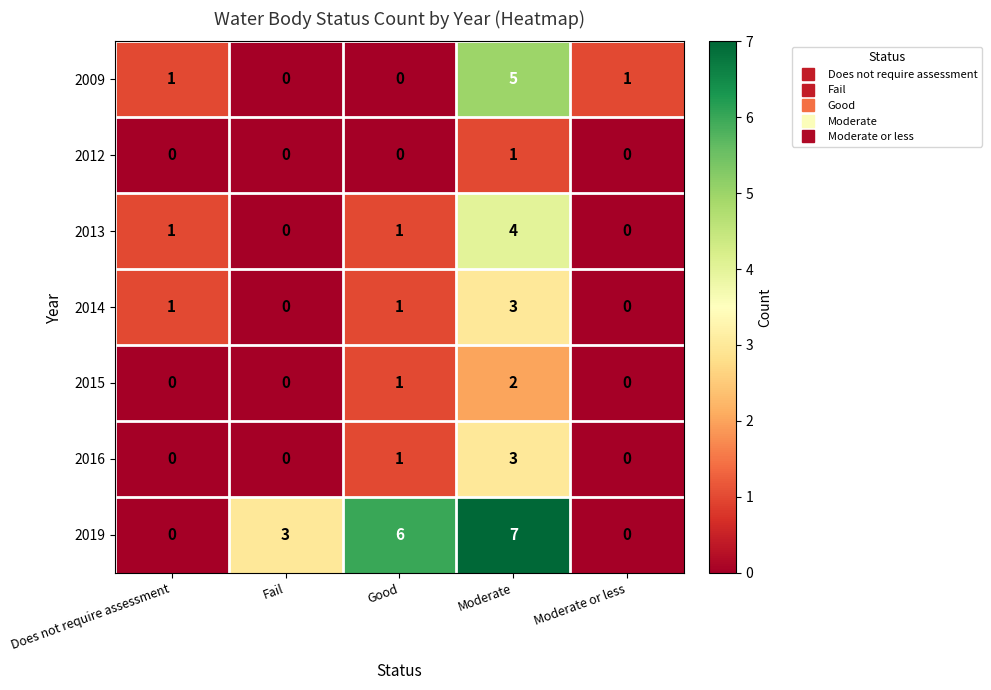

What is the total value across all series at Good?

10